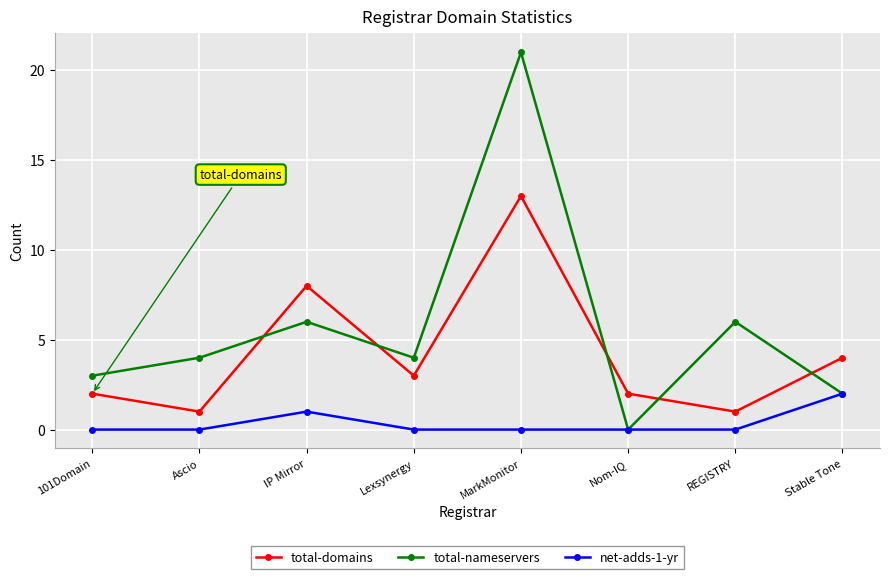

True or false: total-nameservers and total-domains cross at least once.

True